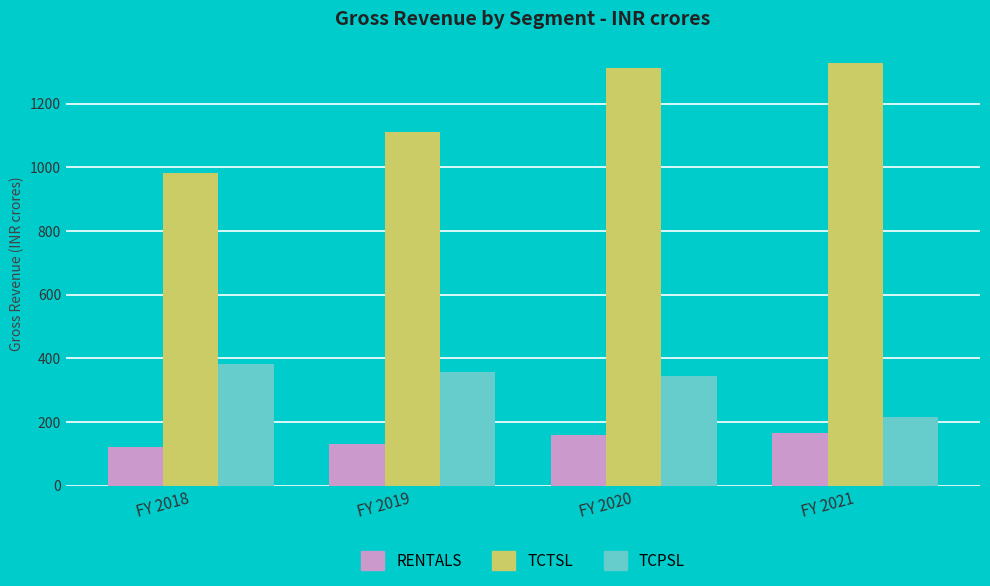

How many values in the RENTALS series are below 161?

2